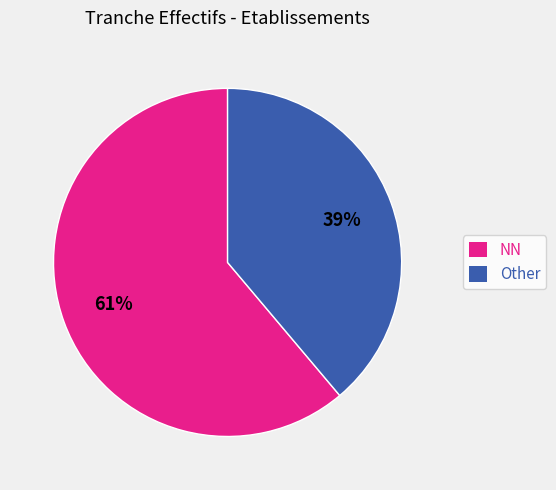

To the nearest percent, what is the difference between the largest and smallest slice percentages?

22%